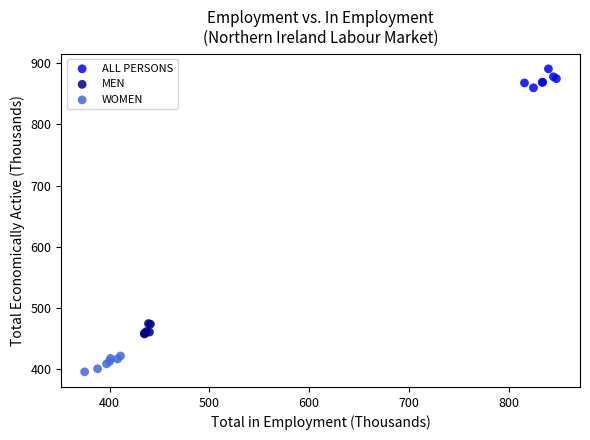

Which series contains the lowest Y value?

WOMEN